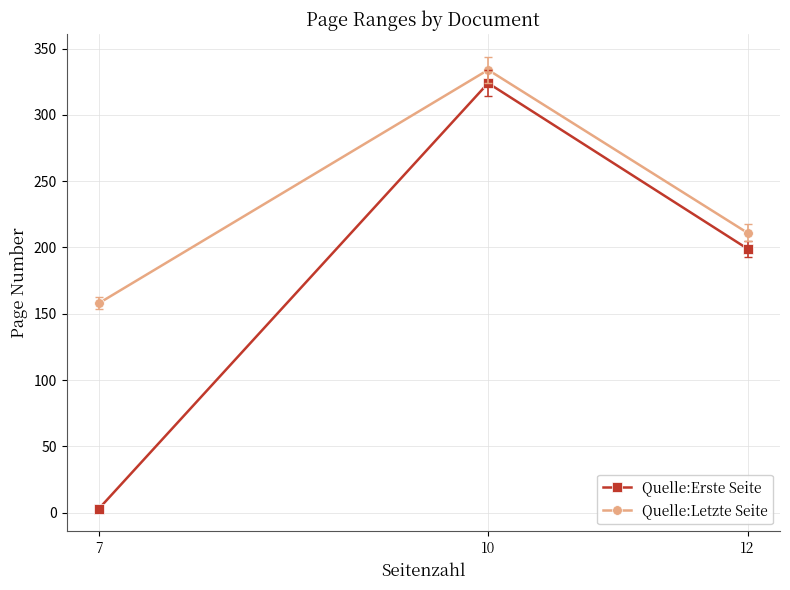

What are all the series names shown in the legend?

Quelle:Erste Seite, Quelle:Letzte Seite